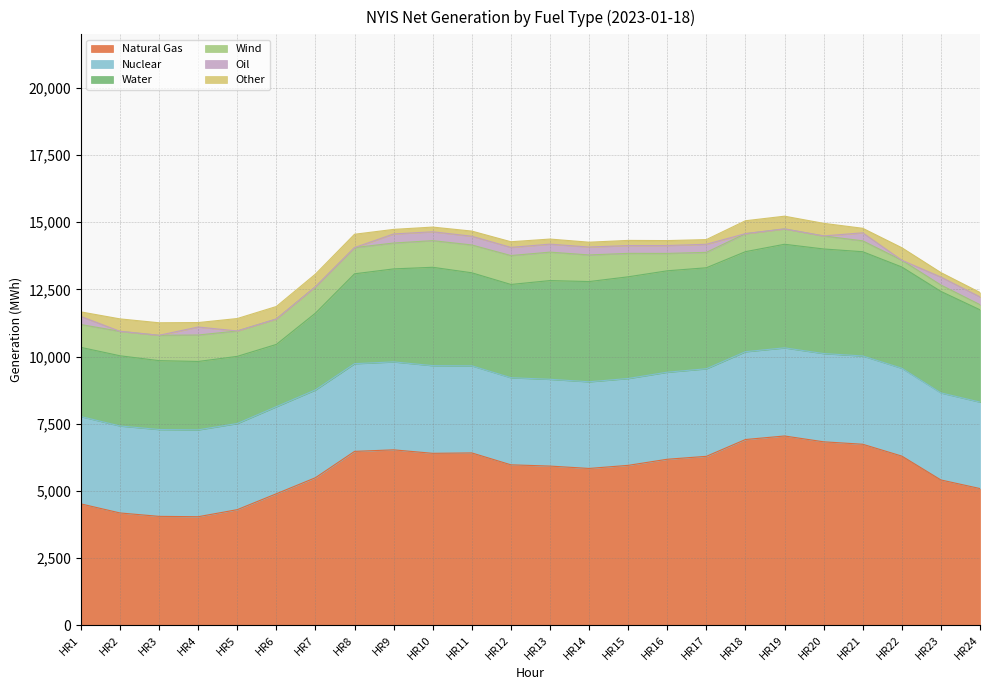

At which label does Oil reach its peak?

HR9